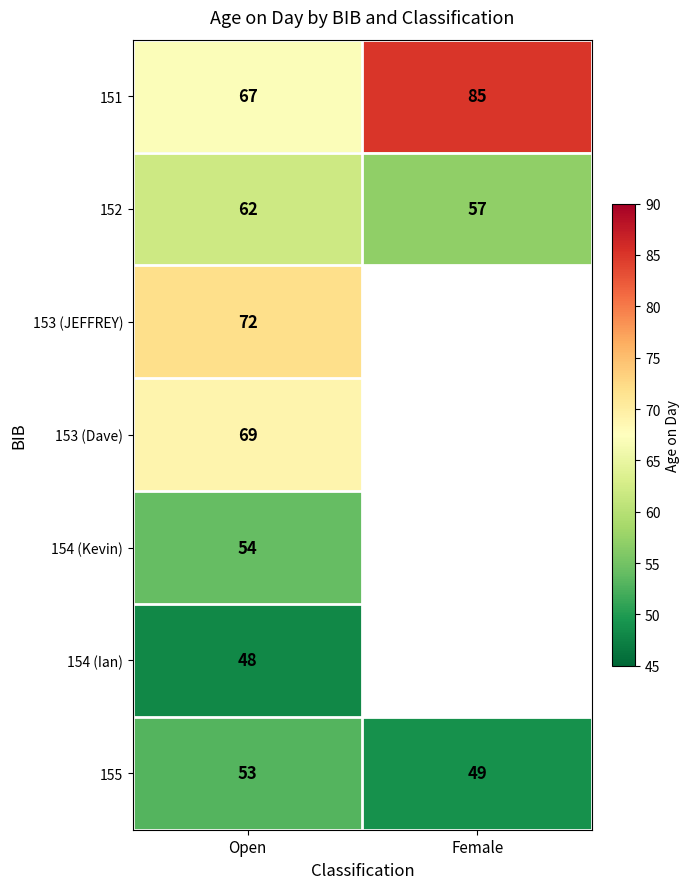

How many values in the 151 series are below 85?

1